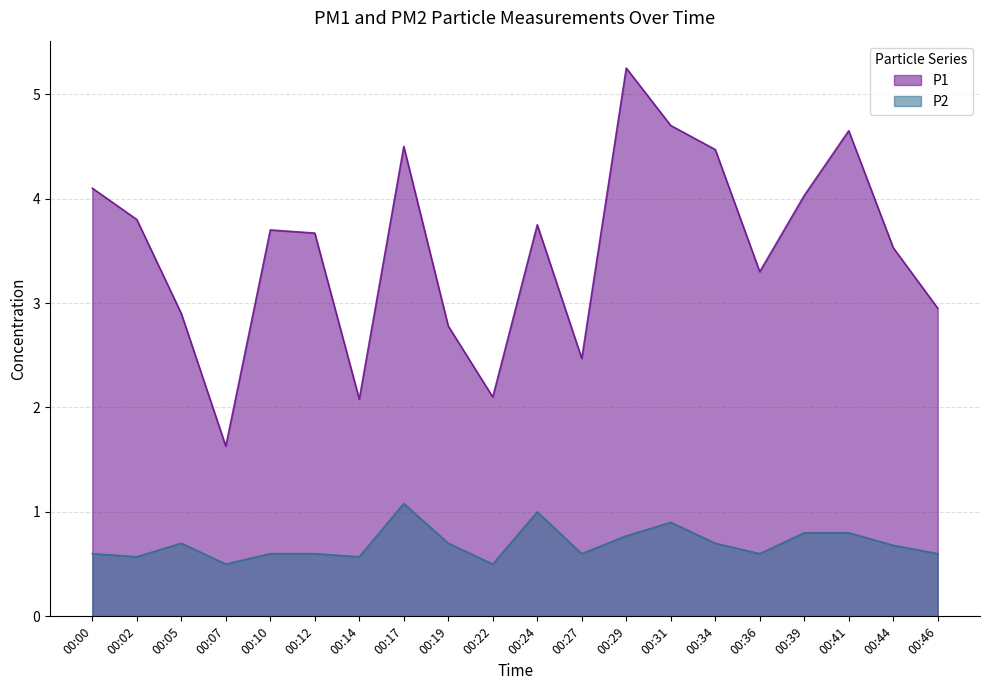

Reading right to left, what are all the values shown in this chart?

P1: 00:46=3.0	00:44=3.5	00:41=4.7	00:39=4.0	00:36=3.3	00:34=4.5	00:31=4.7	00:29=5.2	00:27=2.5	00:24=3.8	00:22=2.1	00:19=2.8	00:17=4.5	00:14=2.1	00:12=3.7	00:10=3.7	00:07=1.6	00:05=2.9	00:02=3.8	00:00=4.1
P2: 00:46=0.6	00:44=0.7	00:41=0.8	00:39=0.8	00:36=0.6	00:34=0.7	00:31=0.9	00:29=0.8	00:27=0.6	00:24=1.0	00:22=0.5	00:19=0.7	00:17=1.1	00:14=0.6	00:12=0.6	00:10=0.6	00:07=0.5	00:05=0.7	00:02=0.6	00:00=0.6